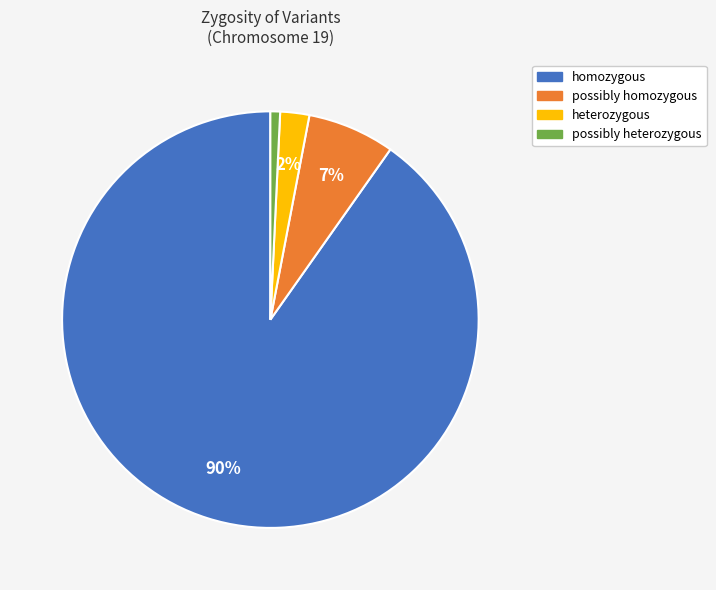

Is the sum of heterozygous and possibly homozygous greater than half?

No